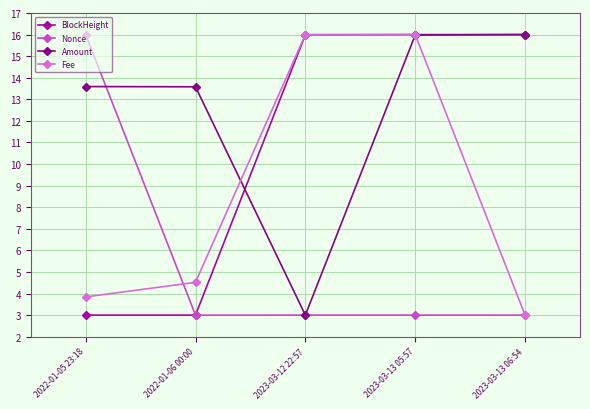

How many data points does each series have?

5